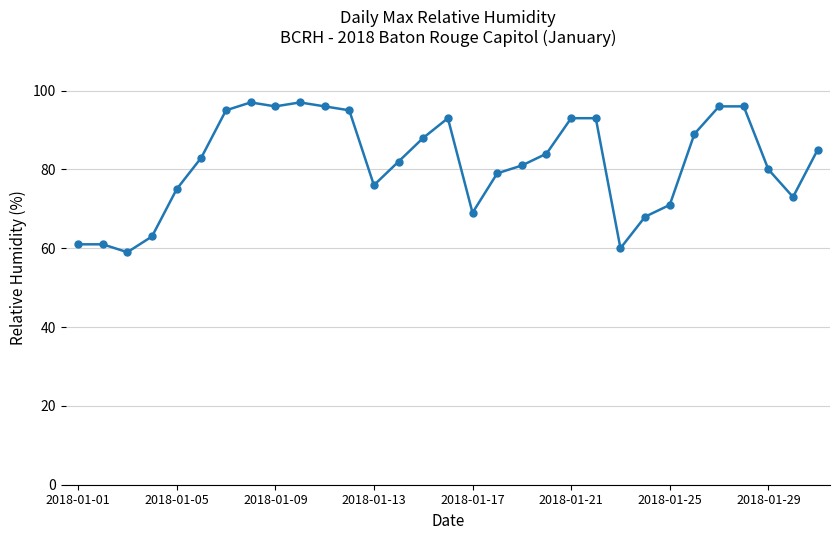

What is the value of the 29th point from the left?

80